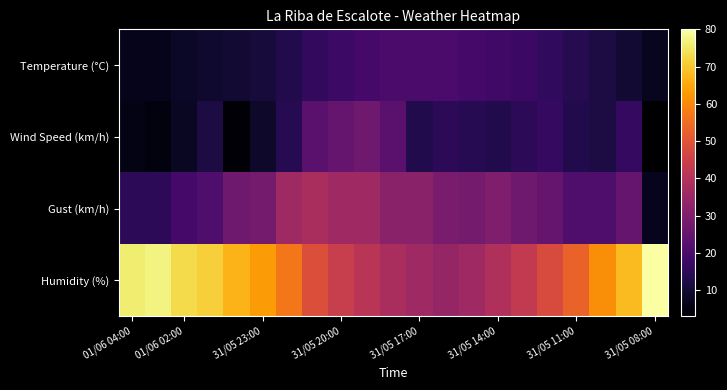

Count the number of data series in this chart.

4